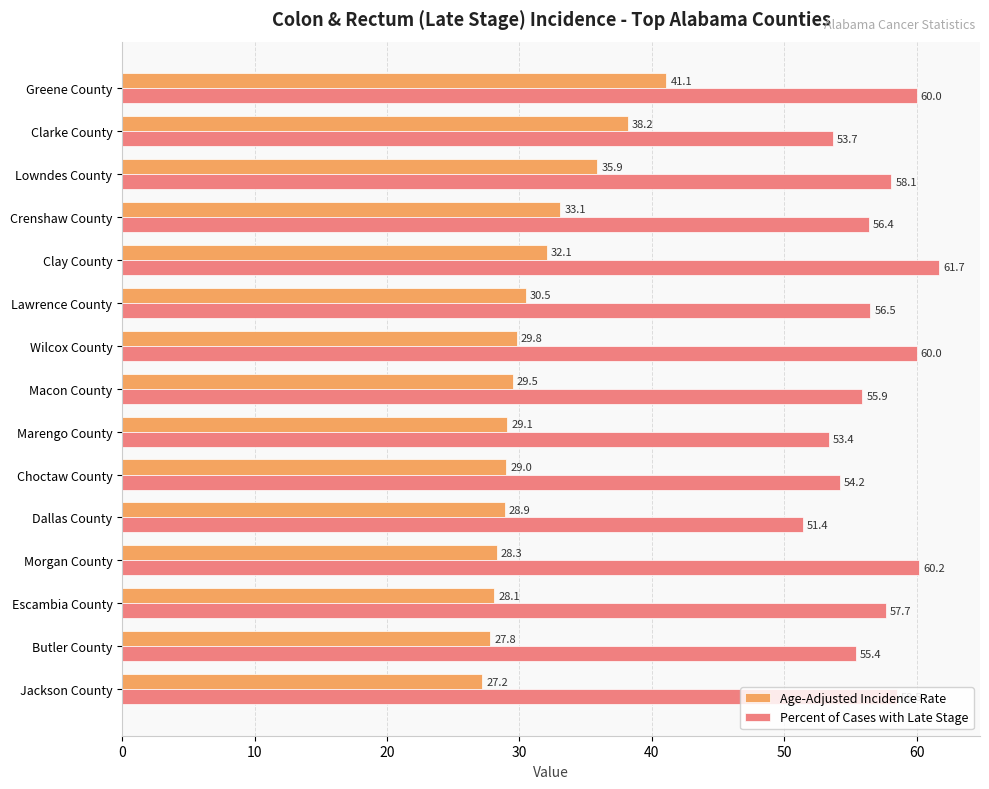

At which label does Percent of Cases with Late Stage reach its minimum?

Dallas County